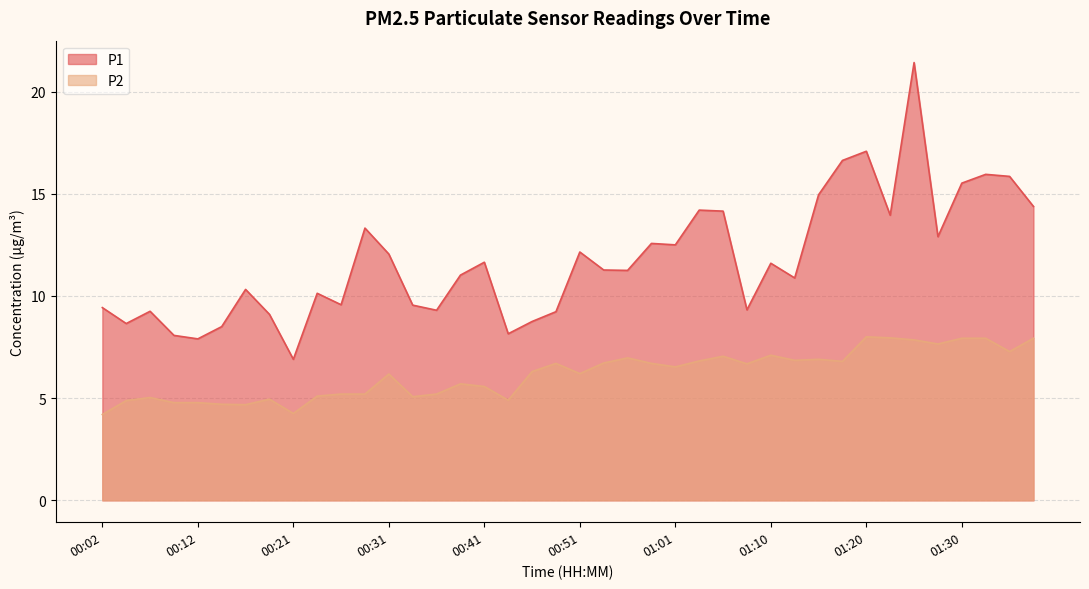

Between 00:43 and 00:41, which is larger?

00:41